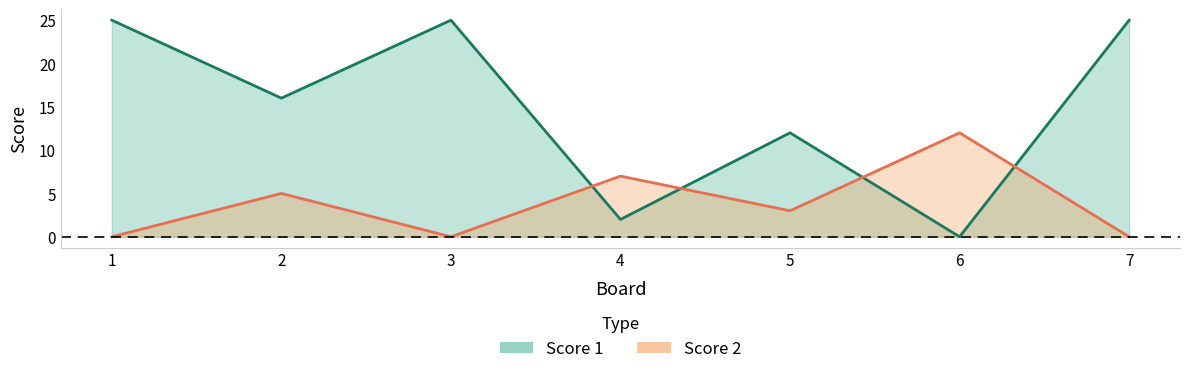

What is the average value of the Score 2 series?

4